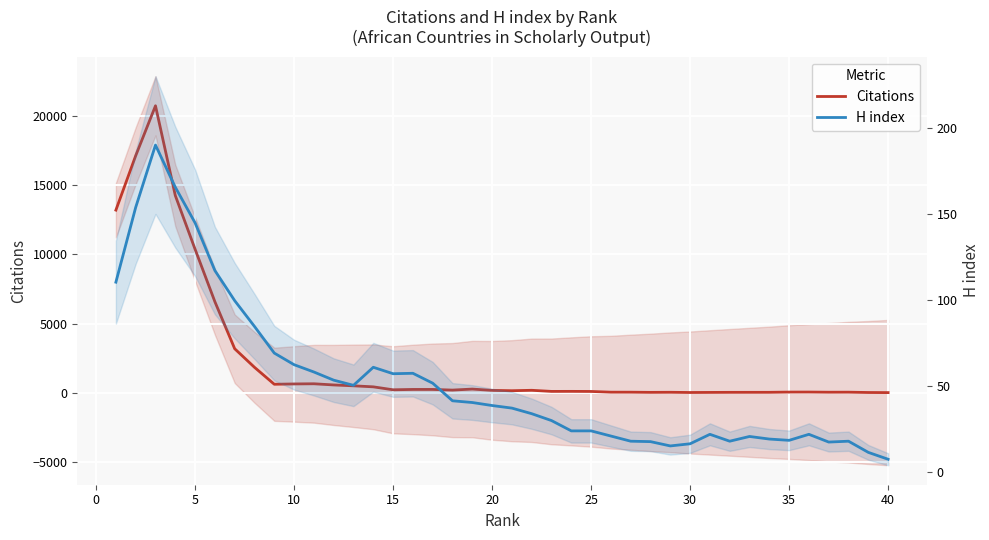

What is the value of the Citations point at the 25th from the left?

97.8